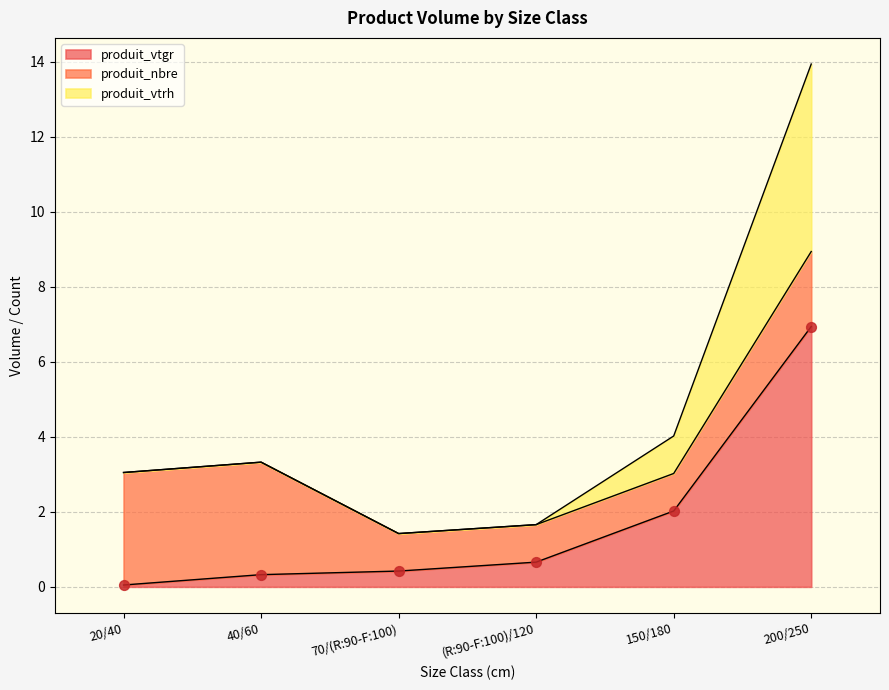

The produit_vtgr series shows 0.0 at 20/40. True or false?

True